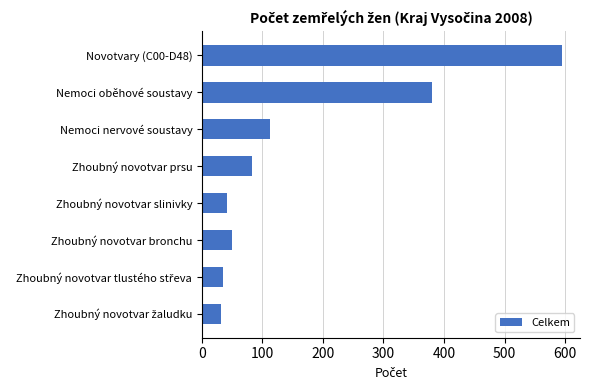

What is the smallest value displayed?

31